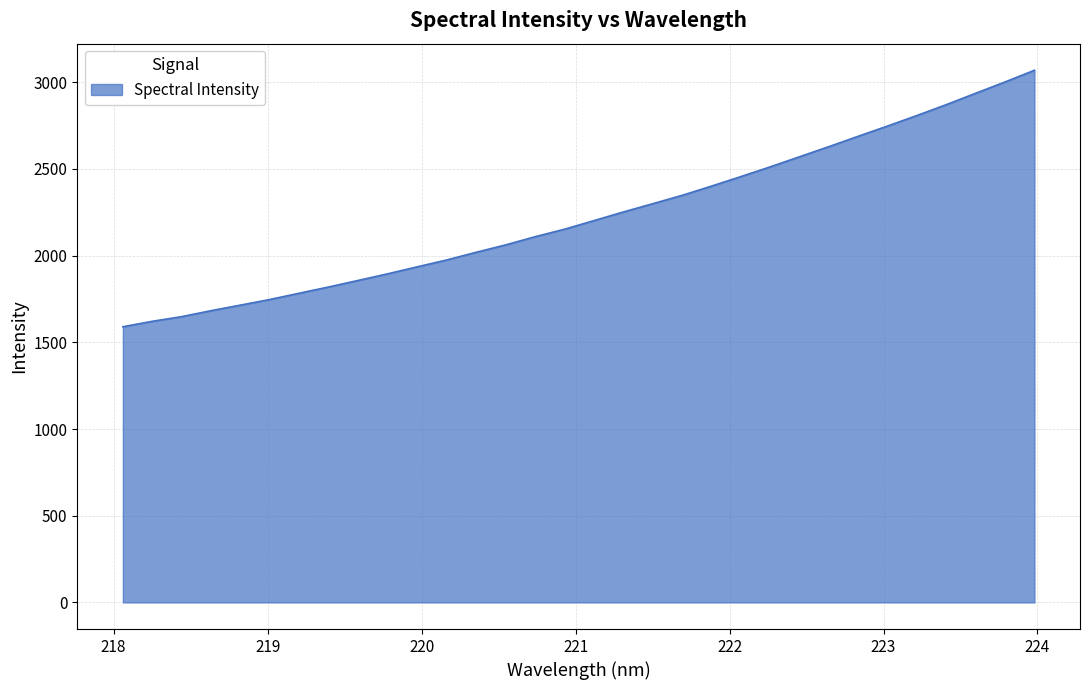

What is the greatest value displayed?

3068.6